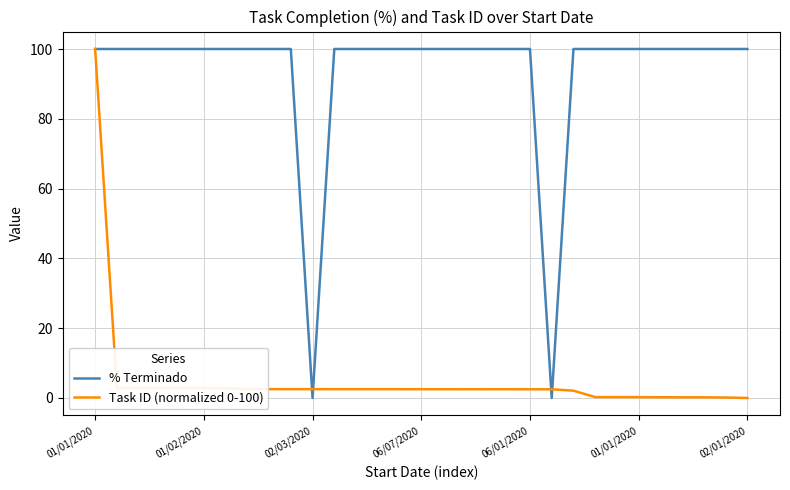

List the series in order of their overall mean, lowest first.

Task ID (normalized 0-100), % Terminado